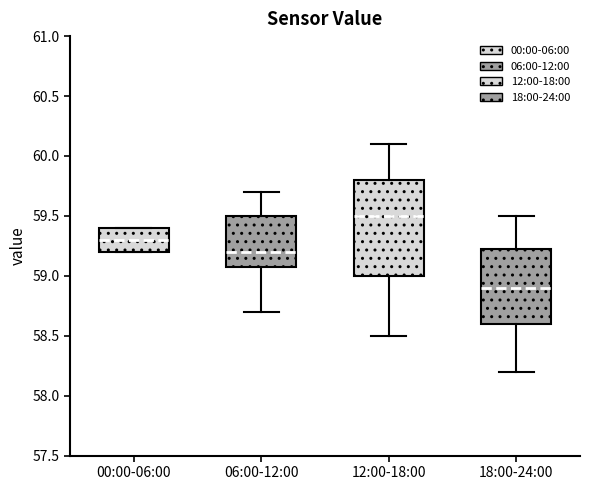

Where does the lower whisker of the box for 06:00-12:00 end on the y-axis? The values are not printed on the chart, so give them approximately, as read against the axis.

58.70